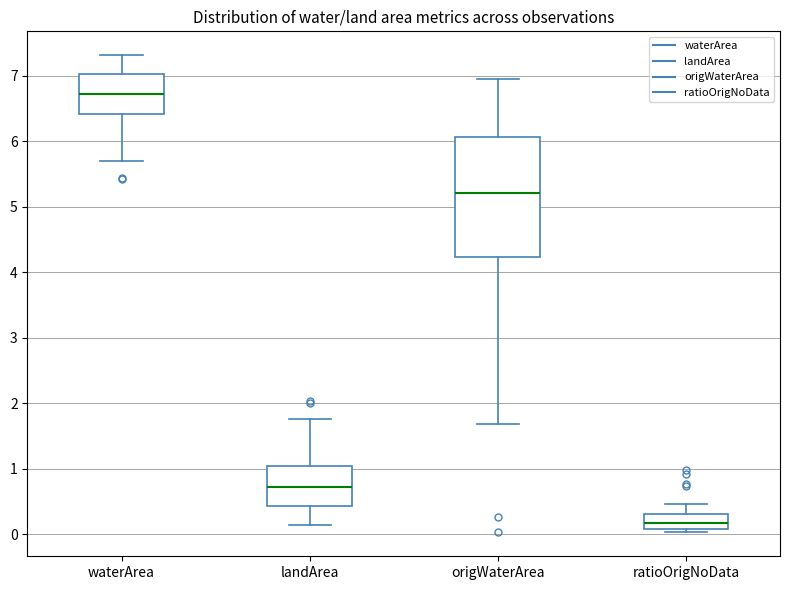

Reading left to right, read every box against the y-axis: the position of its median line, the range the box covers, and the ends of its whiskers. The values are not printed on the chart, so give them approximately, as read against the axis.

waterArea: median 6.7, box 6.4 to 7.0, whiskers 5.7 to 7.3
landArea: median 0.7, box 0.4 to 1.0, whiskers 0.1 to 1.8
origWaterArea: median 5.2, box 4.2 to 6.1, whiskers 1.7 to 6.9
ratioOrigNoData: median 0.2, box 0.1 to 0.3, whiskers 0.0 to 0.5